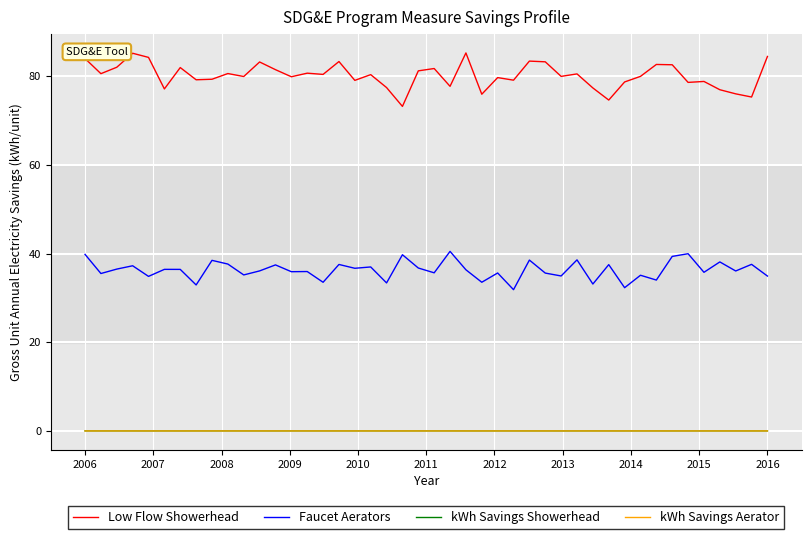

What is the greatest value displayed?

85.2